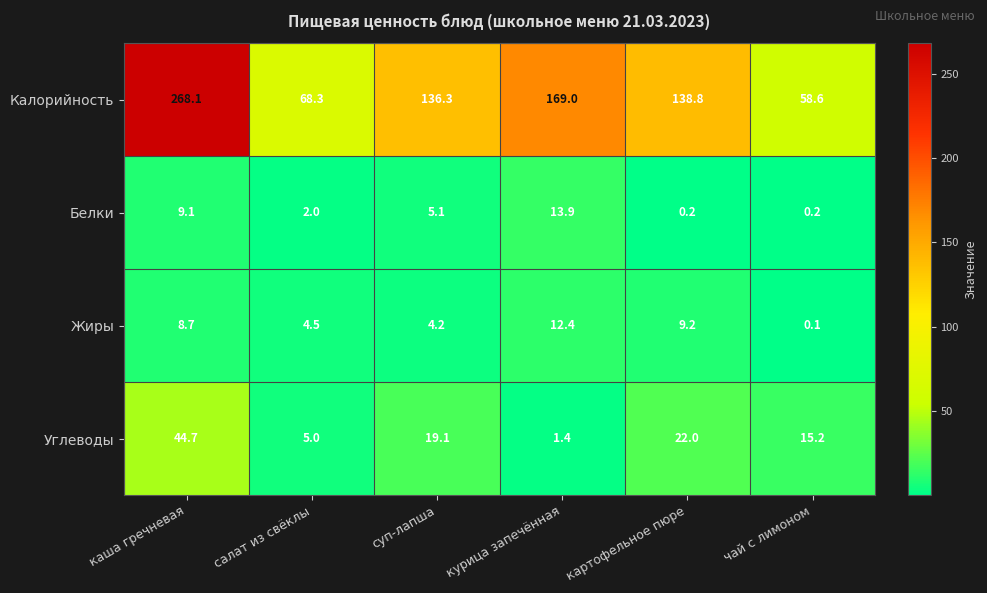

At which category does the chart reach its peak across all series?

каша гречневая